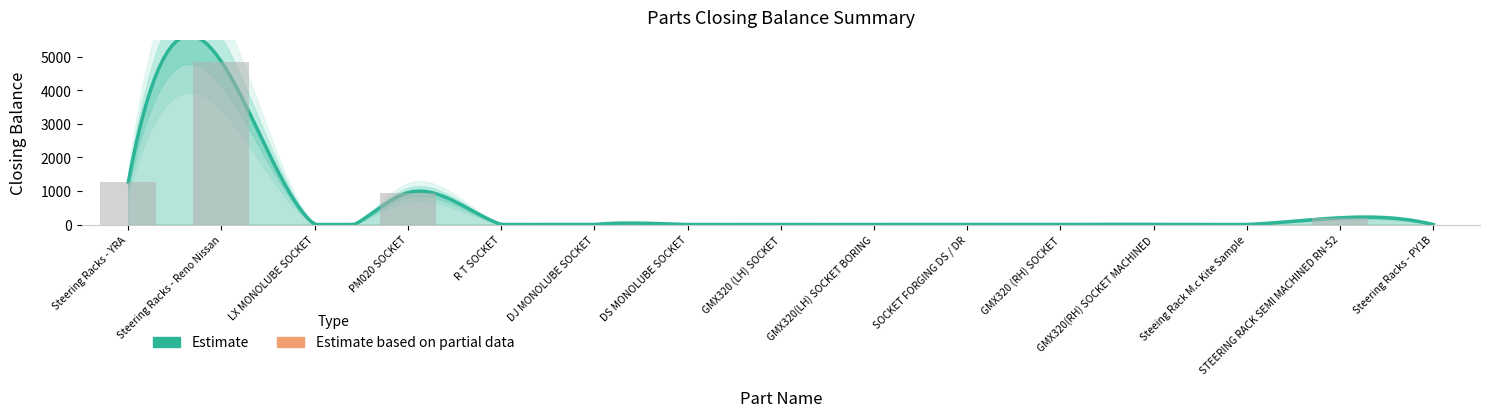

What is the sum of all values?

7255